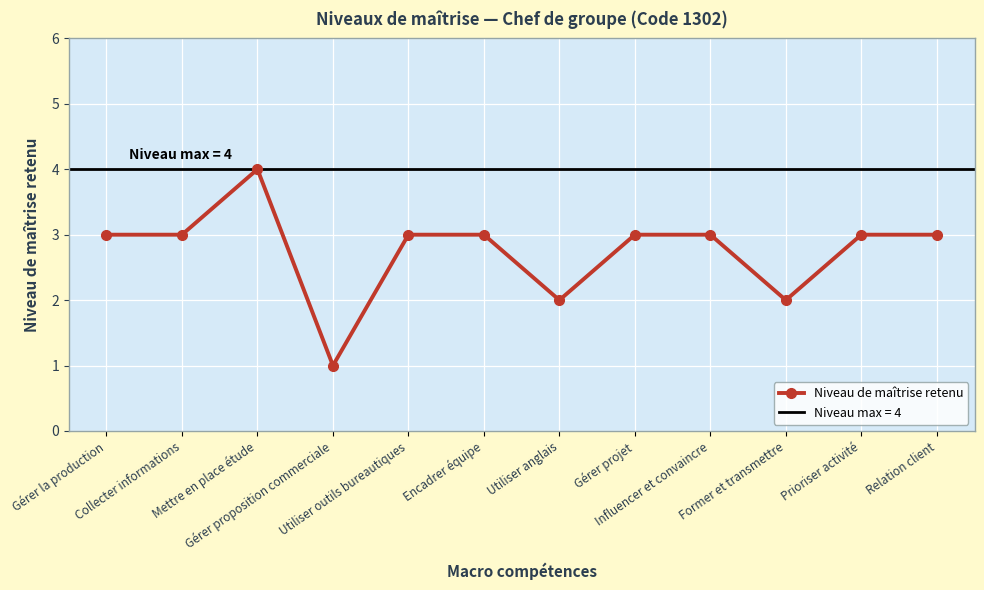

What is the smallest value displayed?

1